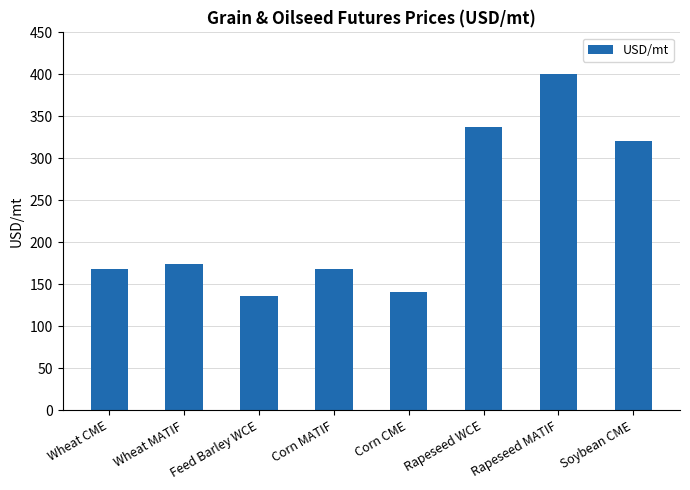

What is the difference between the second highest and minimum values?

201.6